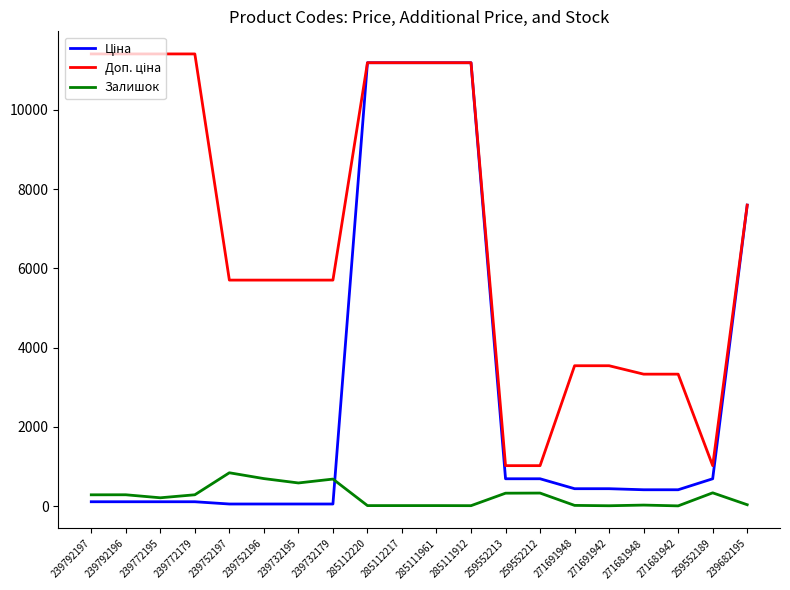

Is it true that Залишок equals 17.0 at 285112217?

True